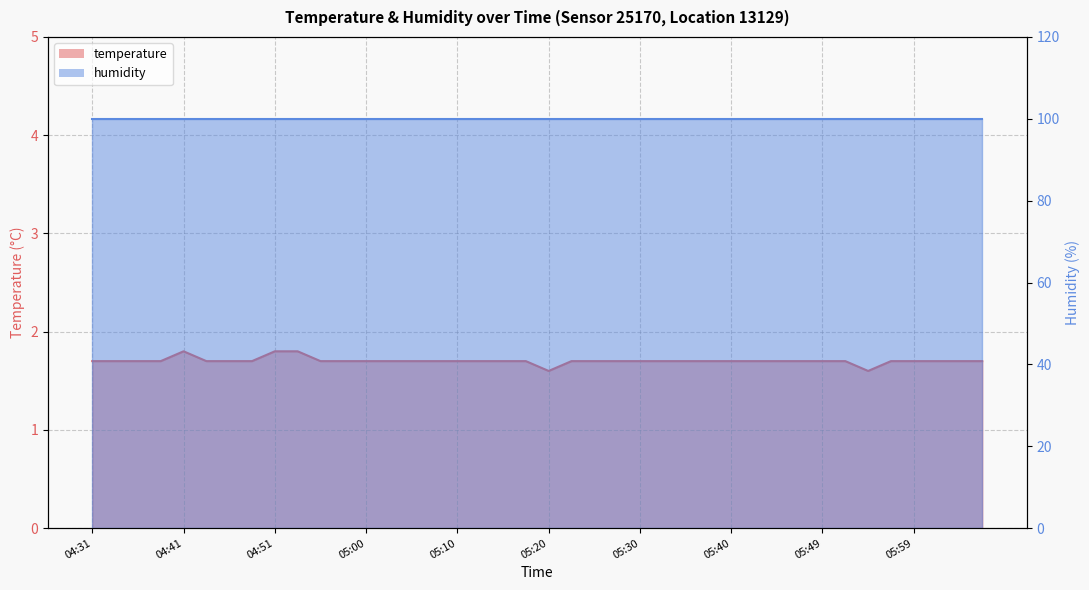

Rank the categories by value from lowest to highest.

05:20, 05:54, 04:31, 04:34, 04:36, 04:39, 04:43, 04:46, 04:48, 04:56, 04:58, 05:00, 05:03, 05:05, 05:08, 05:10, 05:13, 05:15, 05:18, 05:23, 05:25, 05:28, 05:30, 05:32, 05:35, 05:37, 05:40, 05:42, 05:45, 05:47, 05:49, 05:52, 05:57, 05:59, 06:02, 06:04, 06:07, 04:41, 04:51, 04:53